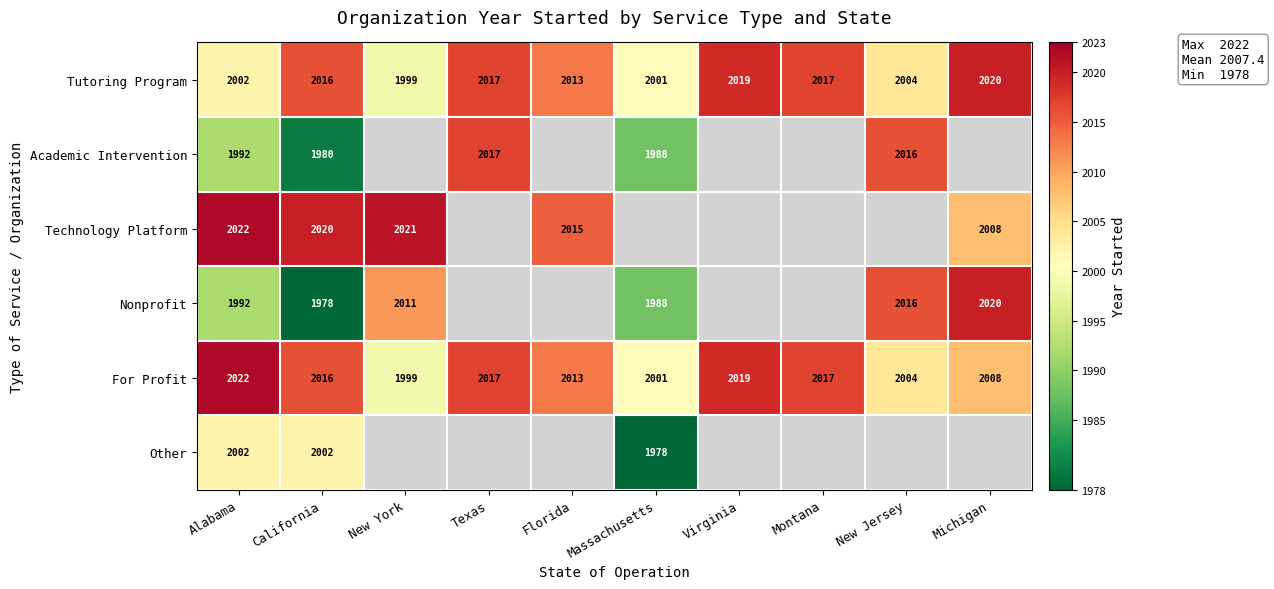

Is the value of For Profit at Virginia greater than the value of Academic Intervention at Alabama?

Yes